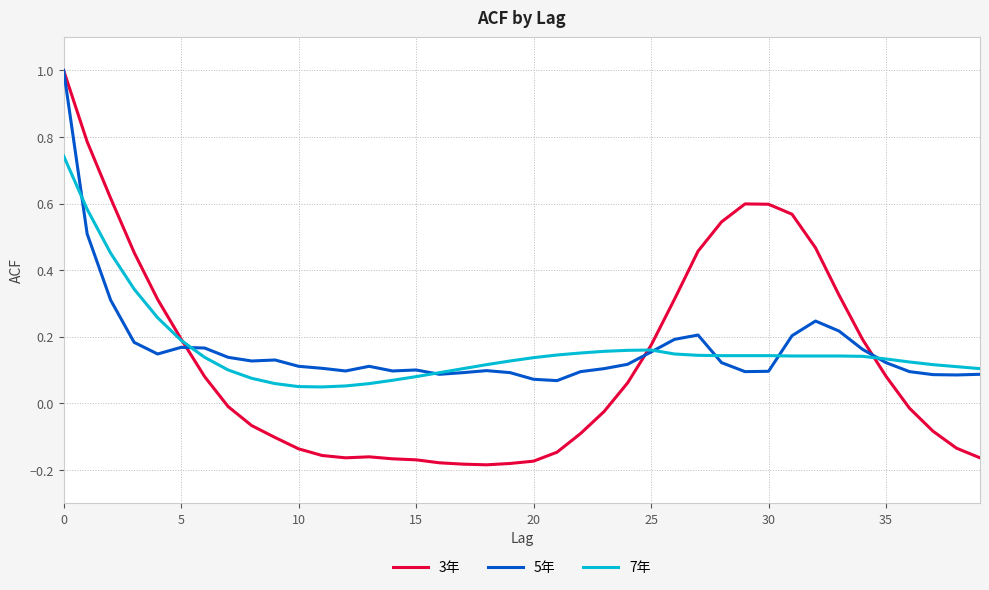

What is the greatest value displayed?

1.0